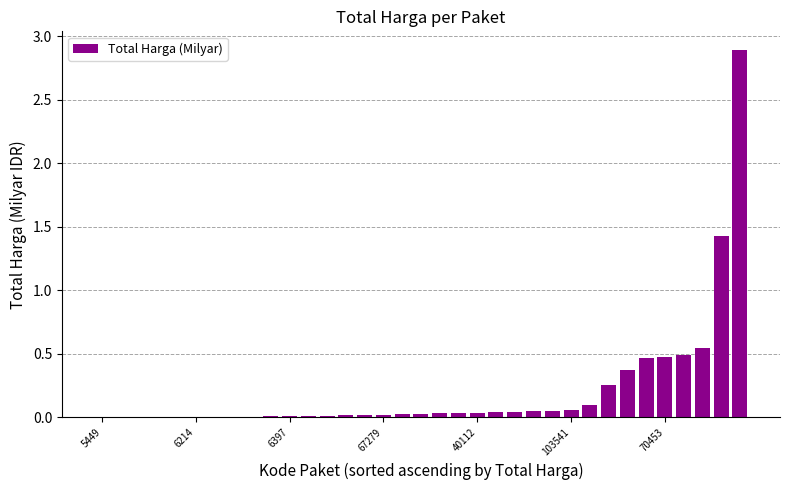

What is the sum of all values?

7.5